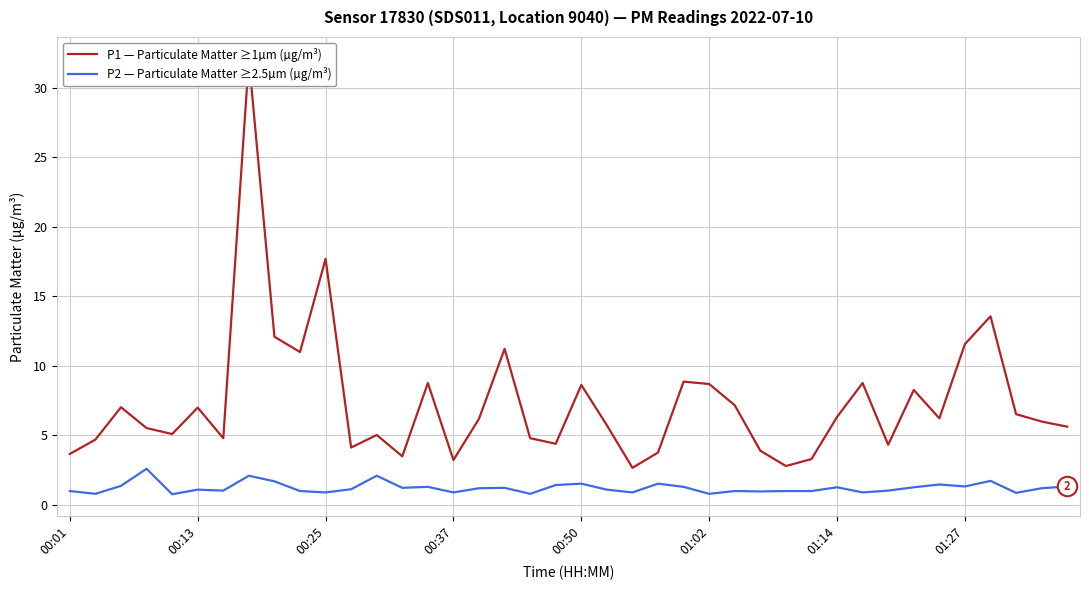

True or false: P2 — Particulate Matter ≥2.5µm (µg/m³) and P1 — Particulate Matter ≥1µm (µg/m³) cross at least once.

False